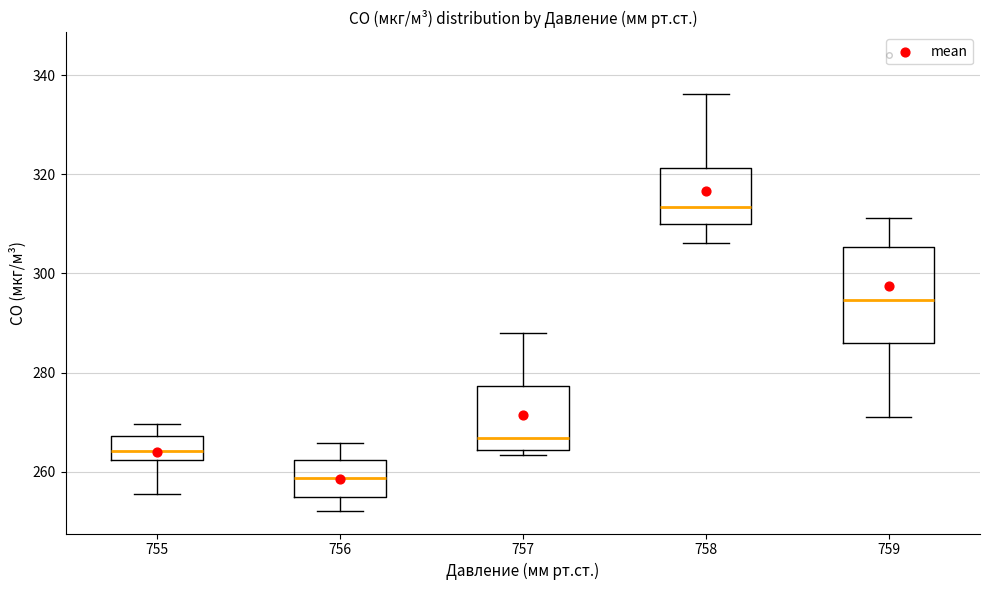

Reading left to right, transcribe this box plot: for each box, give where its median line is, the range the box spans, and where its two whiskers end, as read against the y-axis. The values are not printed on the chart, so give them approximately, as read against the axis.

755: median 264, box 262 to 268, whiskers 256 to 270
756: median 258, box 254 to 262, whiskers 252 to 266
757: median 266, box 264 to 278, whiskers 264 (just below the box's lower edge) to 288
758: median 314, box 310 to 322, whiskers 306 to 336
759: median 294, box 286 to 306, whiskers 272 to 312